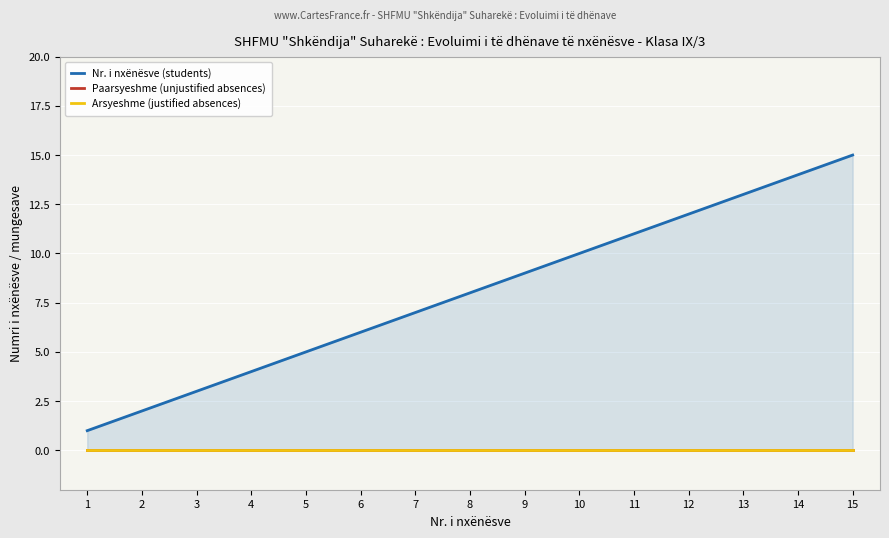

Which series changed the most between 9 and 12?

Nr. i nxënësve (students)